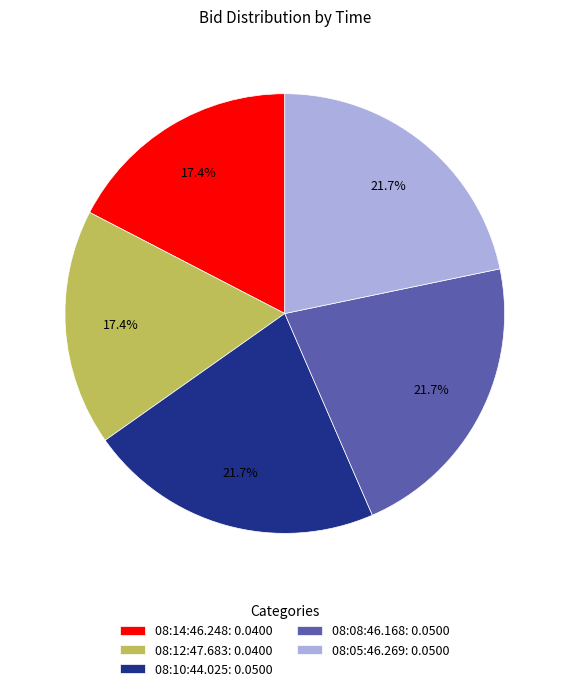

Count the number of slices in the pie.

5